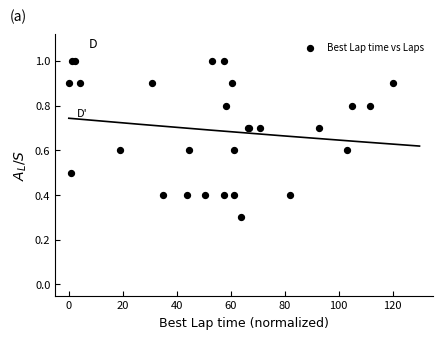

What Y value in the scatter plot is closest to 0?

0.3